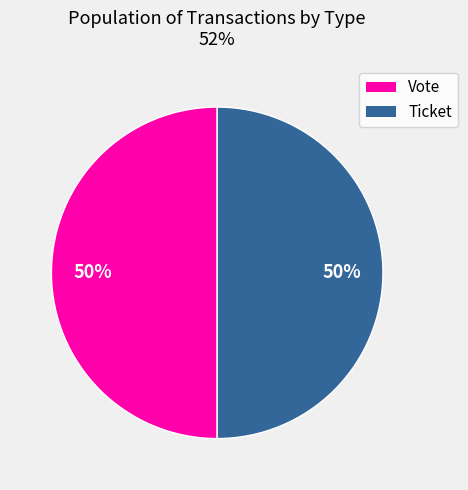

What percentage is the Vote slice, to the nearest percent?

50%